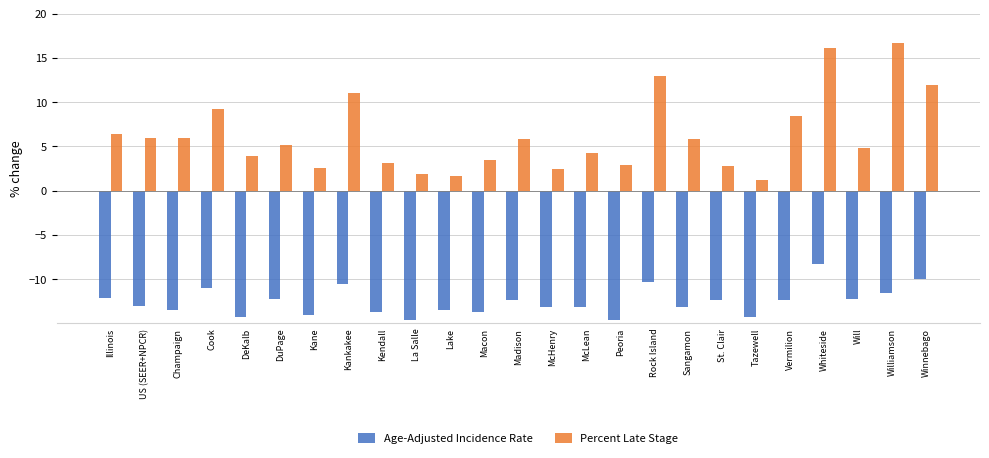

What is the difference between the highest and lowest values at Sangamon?

18.9